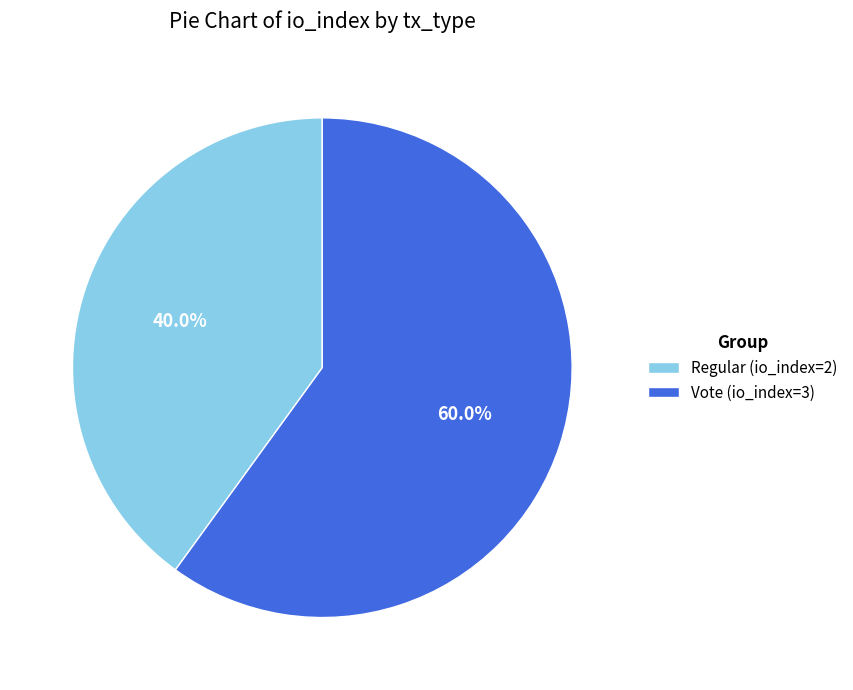

Count the number of slices in the pie.

2